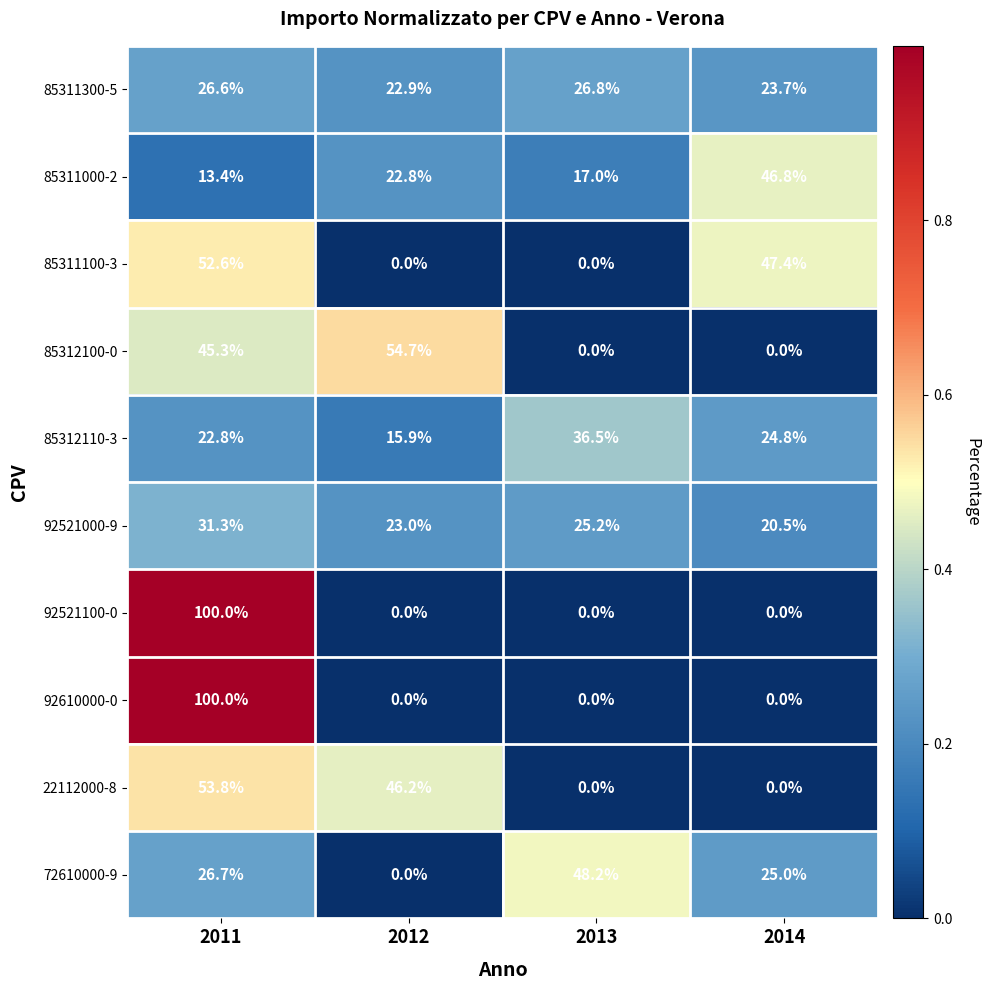

Is the value of 92521100-0 at 2012 greater than the value of 85312110-3 at 2011?

No